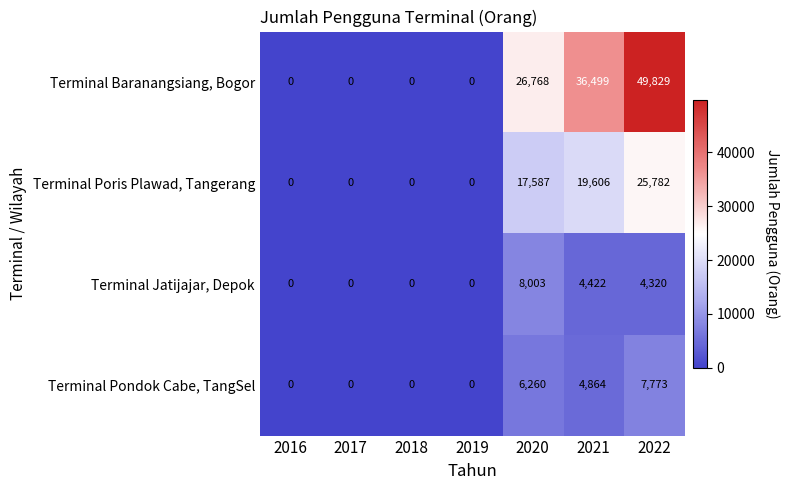

Rank the series at 2021 from highest to lowest value.

Terminal Baranangsiang, Bogor, Terminal Poris Plawad, Tangerang, Terminal Pondok Cabe, TangSel, Terminal Jatijajar, Depok